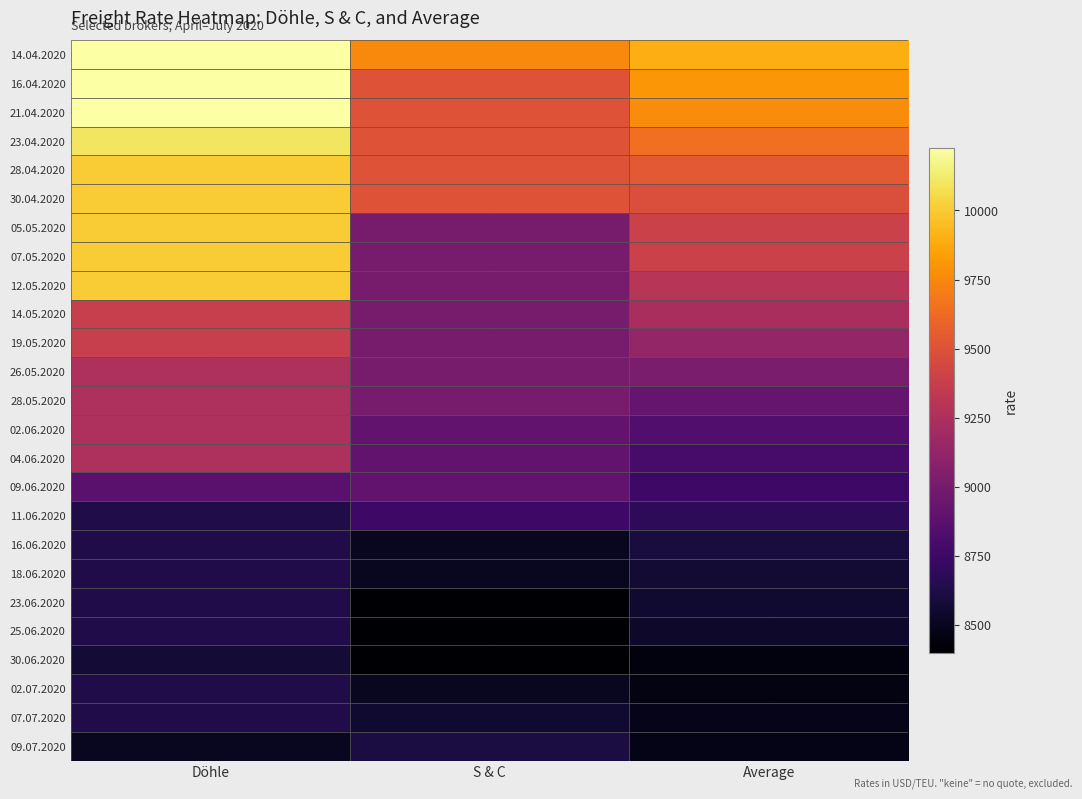

At S & C, list the series in order from smallest to largest.

23.06.2020, 25.06.2020, 30.06.2020, 16.06.2020, 18.06.2020, 02.07.2020, 07.07.2020, 09.07.2020, 11.06.2020, 02.06.2020, 04.06.2020, 09.06.2020, 05.05.2020, 07.05.2020, 12.05.2020, 14.05.2020, 19.05.2020, 26.05.2020, 28.05.2020, 16.04.2020, 21.04.2020, 23.04.2020, 28.04.2020, 30.04.2020, 14.04.2020